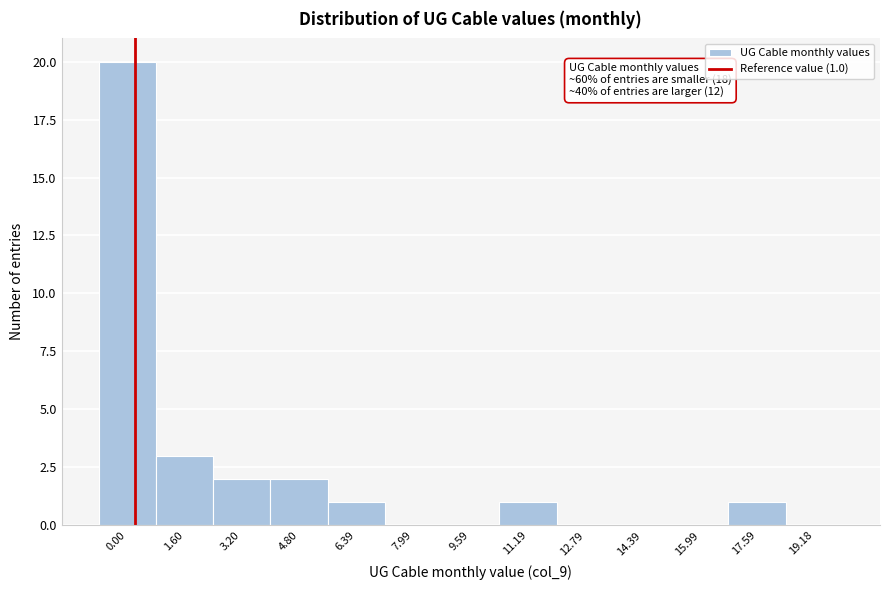

Reading right to left, transcribe all the data shown in this chart.

19.18=0	17.59=1	15.99=0	14.39=0	12.79=0	11.19=1	9.59=0	7.99=0	6.39=1	4.80=2	3.20=2	1.60=3	0.00=20